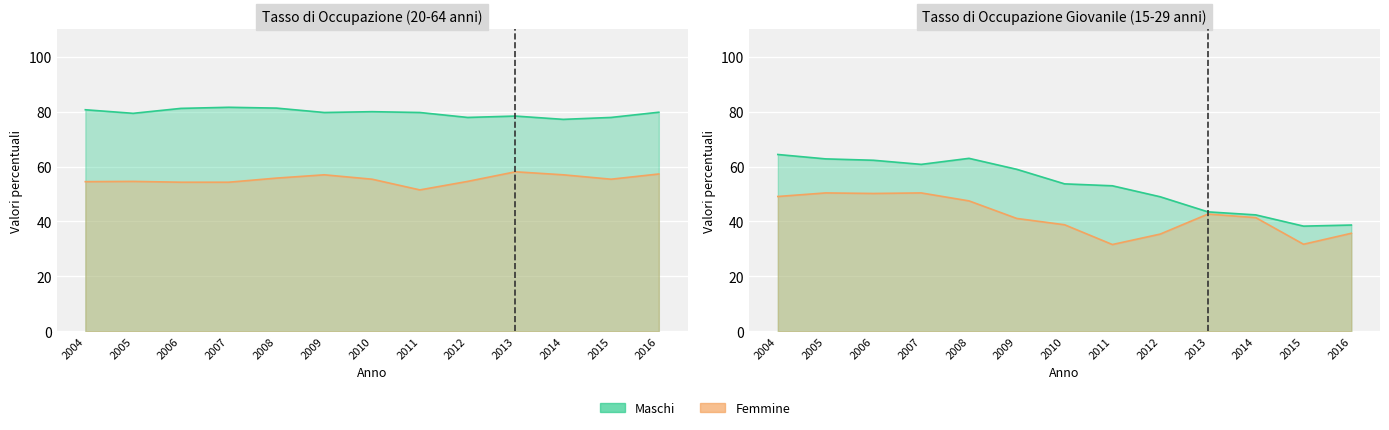

List the labels in order of Femmine (Occupazione giovanile) value, largest first.

2005, 2007, 2006, 2004, 2008, 2013, 2014, 2009, 2010, 2016, 2012, 2015, 2011